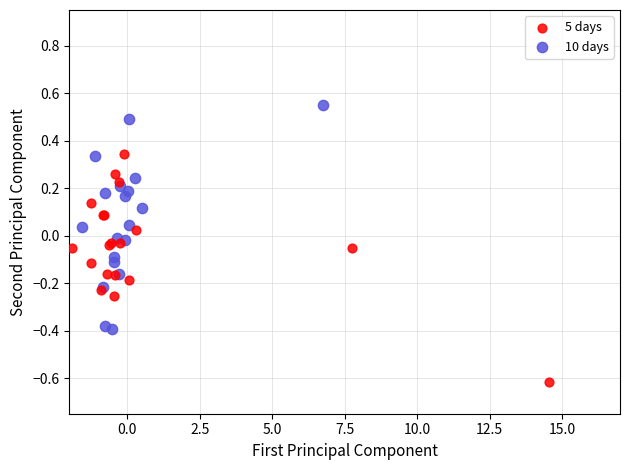

What are all the series names shown in the legend?

5 days, 10 days